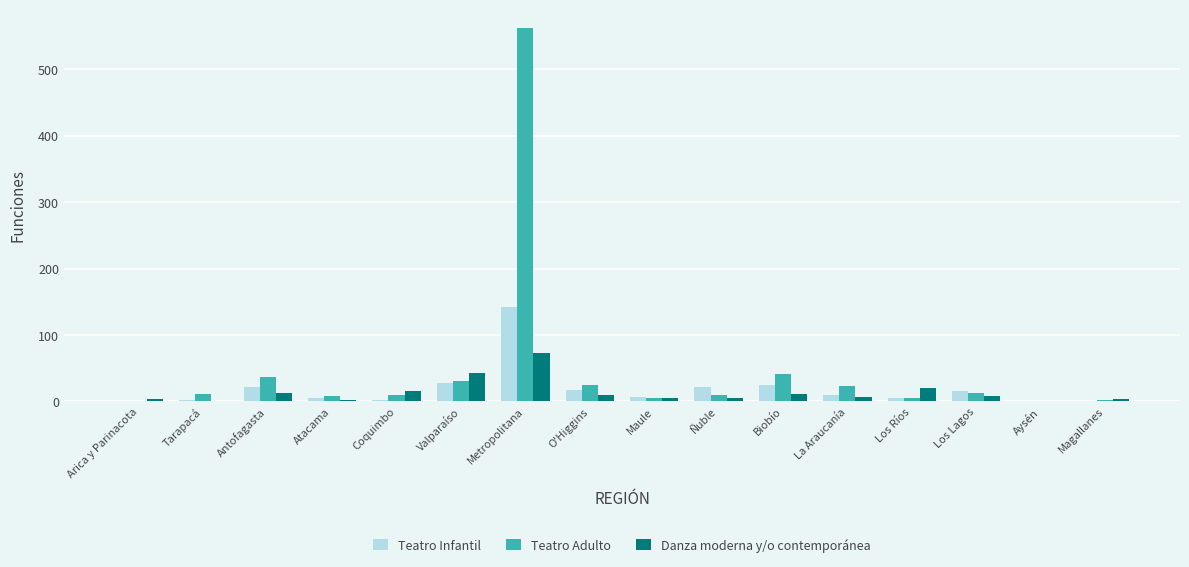

What is the maximum value shown in the chart?

562